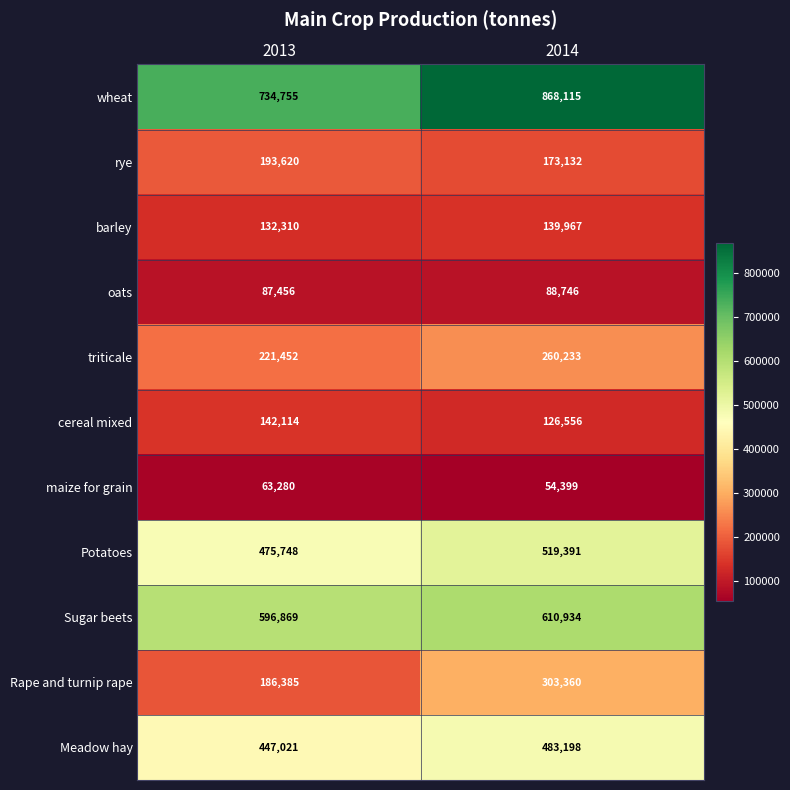

Reading left to right, what are all the values shown in this chart?

wheat: 2013=734755	2014=868115
rye: 2013=193620	2014=173132
barley: 2013=132310	2014=139967
oats: 2013=87456	2014=88746
triticale: 2013=221452	2014=260233
cereal mixed: 2013=142114	2014=126556
maize for grain: 2013=63280	2014=54399
Potatoes: 2013=475748	2014=519391
Sugar beets: 2013=596869	2014=610934
Rape and turnip rape: 2013=186385	2014=303360
Meadow hay: 2013=447021	2014=483198